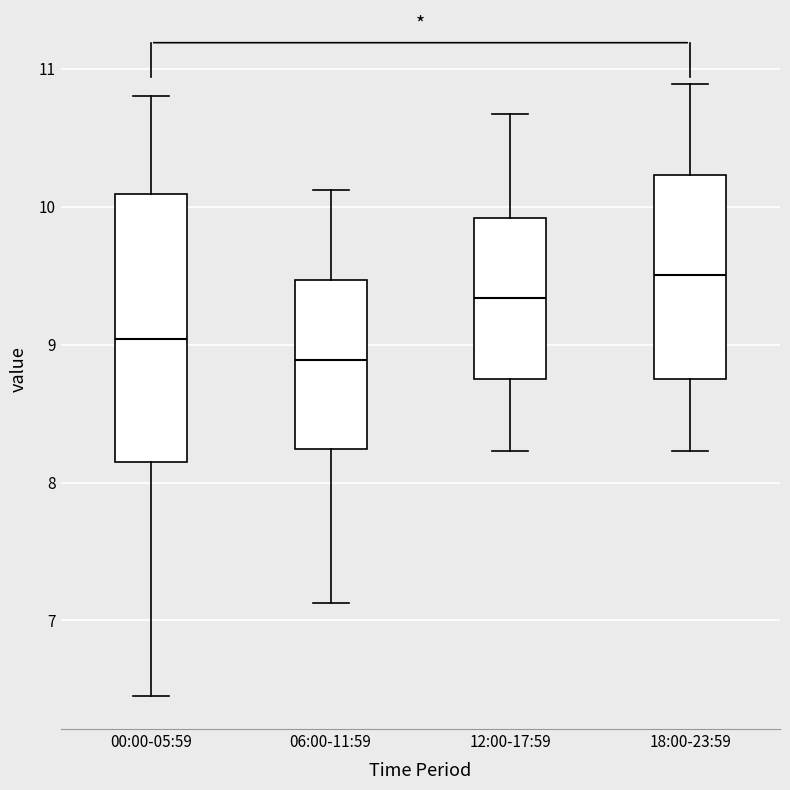

Reading left to right, read every box against the y-axis: the position of its median line, the range the box covers, and the ends of its whiskers. The values are not printed on the chart, so give them approximately, as read against the axis.

00:00-05:59: median 9.0, box 8.1 to 10.1, whiskers 6.5 to 10.8
06:00-11:59: median 8.9, box 8.2 to 9.5, whiskers 7.1 to 10.1
12:00-17:59: median 9.3, box 8.8 to 9.9, whiskers 8.2 to 10.7
18:00-23:59: median 9.5, box 8.8 to 10.2, whiskers 8.2 to 10.9